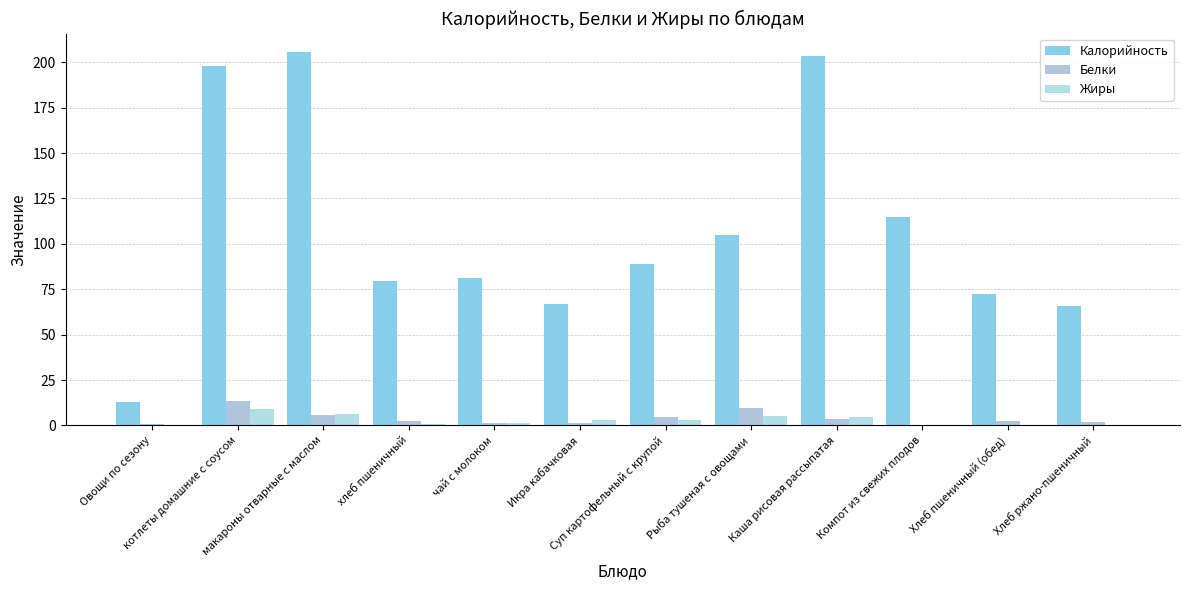

What is the lowest value of the Калорийность series?

13.2